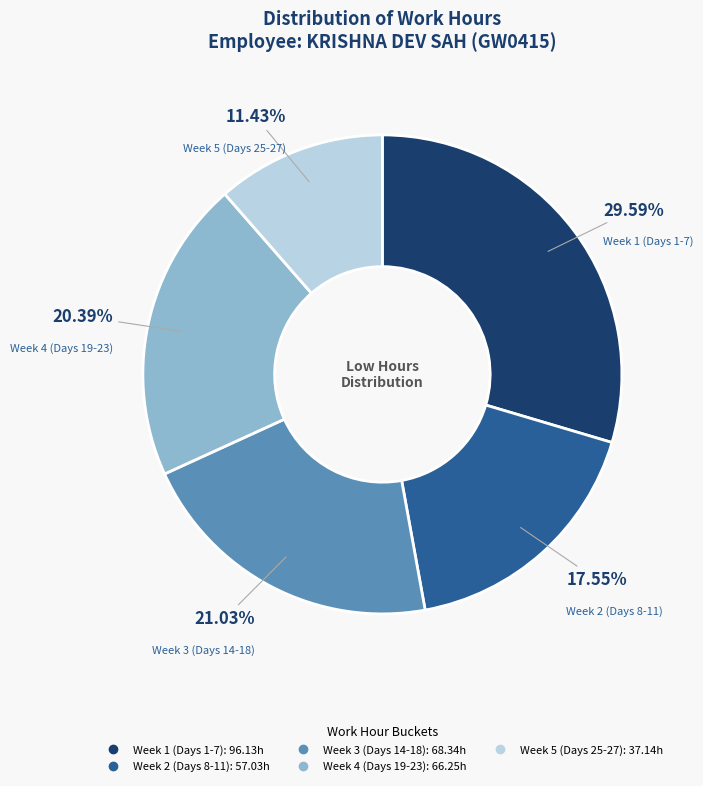

Is there any slice that represents more than half of the pie?

No